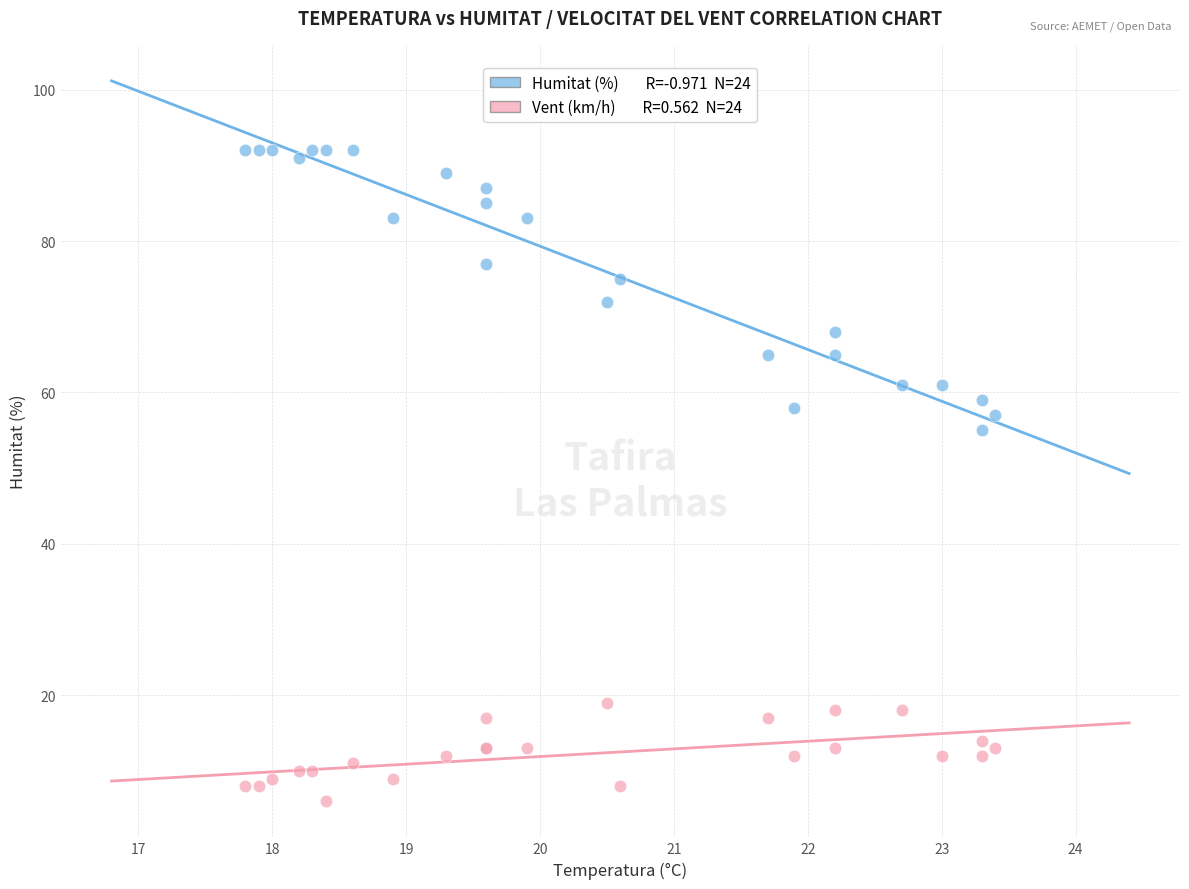

Across all series, what Y value is closest to 49?

55